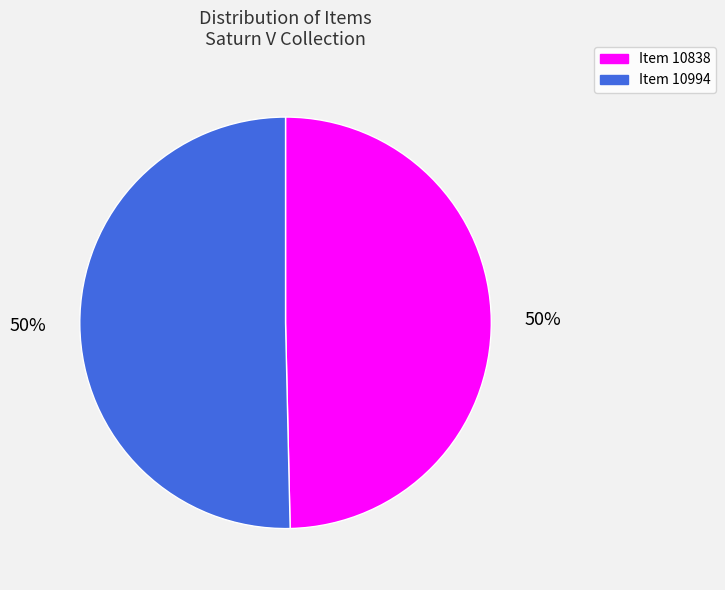

Count the number of slices in the pie.

2